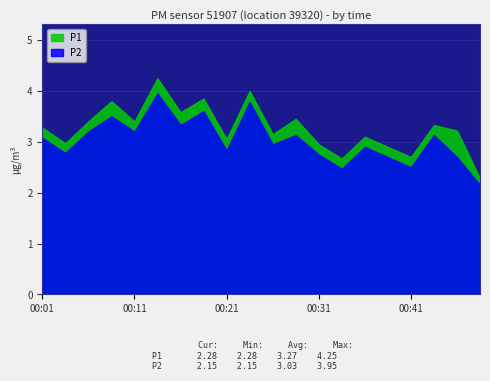

True or false: P1 and P2 intersect in this chart.

False